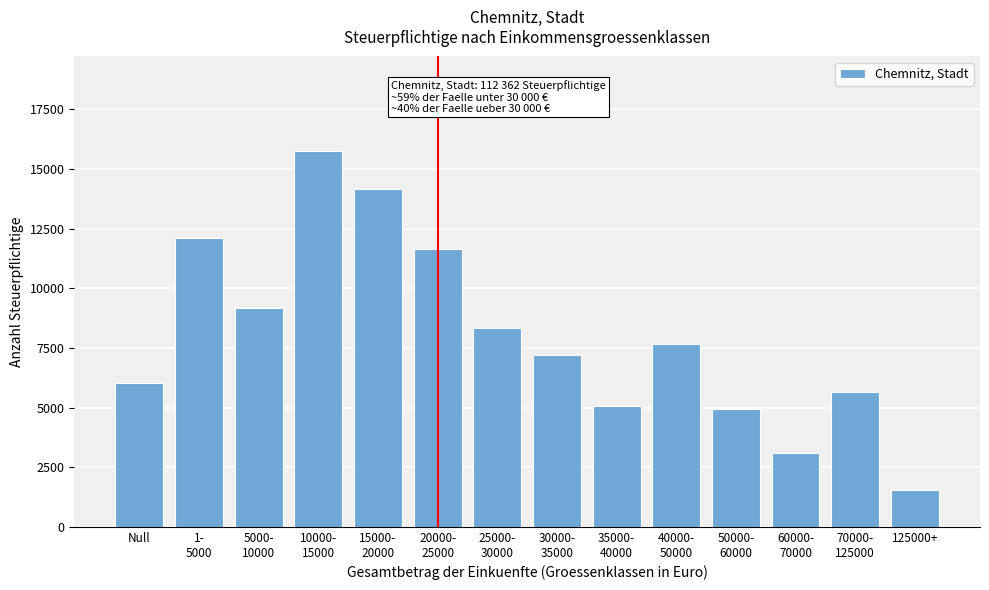

Reading right to left, transcribe all the data shown in this chart.

1538	5650	3085	4924	7681	5064	7189	8331	11656	14143	15774	9173	12120	6034